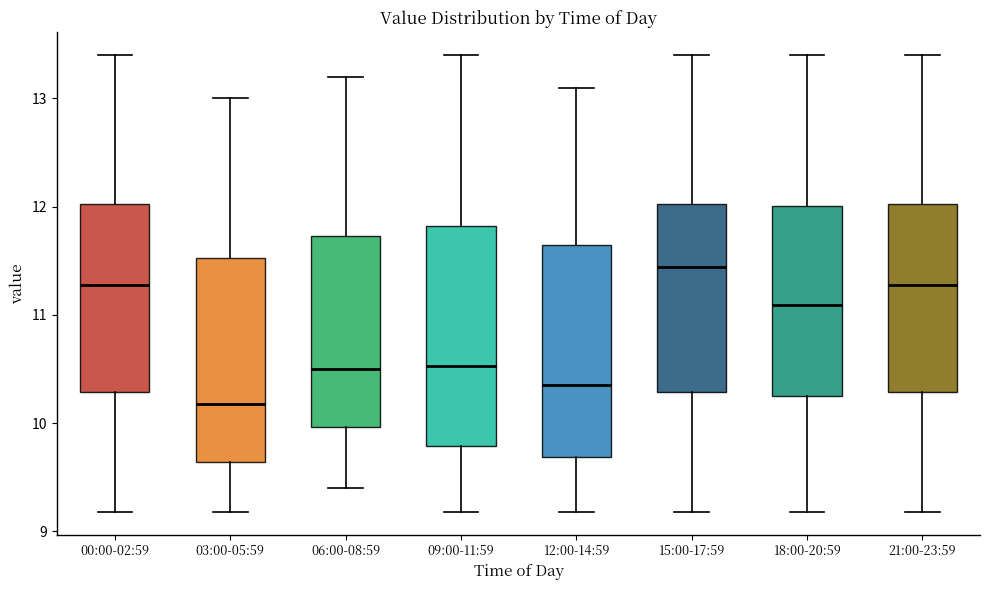

Reading left to right, read every box against the y-axis: the position of its median line, the range the box covers, and the ends of its whiskers. The values are not printed on the chart, so give them approximately, as read against the axis.

00:00-02:59: median 11.3, box 10.3 to 12.0, whiskers 9.2 to 13.4
03:00-05:59: median 10.2, box 9.6 to 11.5, whiskers 9.2 to 13.0
06:00-08:59: median 10.5, box 10.0 to 11.7, whiskers 9.4 to 13.2
09:00-11:59: median 10.5, box 9.8 to 11.8, whiskers 9.2 to 13.4
12:00-14:59: median 10.4, box 9.7 to 11.7, whiskers 9.2 to 13.1
15:00-17:59: median 11.4, box 10.3 to 12.0, whiskers 9.2 to 13.4
18:00-20:59: median 11.1, box 10.3 to 12.0, whiskers 9.2 to 13.4
21:00-23:59: median 11.3, box 10.3 to 12.0, whiskers 9.2 to 13.4